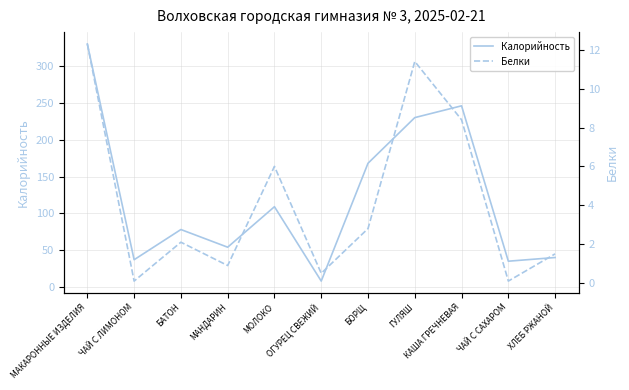

What is the sum of the Белки values at КАША ГРЕЧНЕВАЯ and МАКАРОННЫЕ ИЗДЕЛИЯ?

20.7